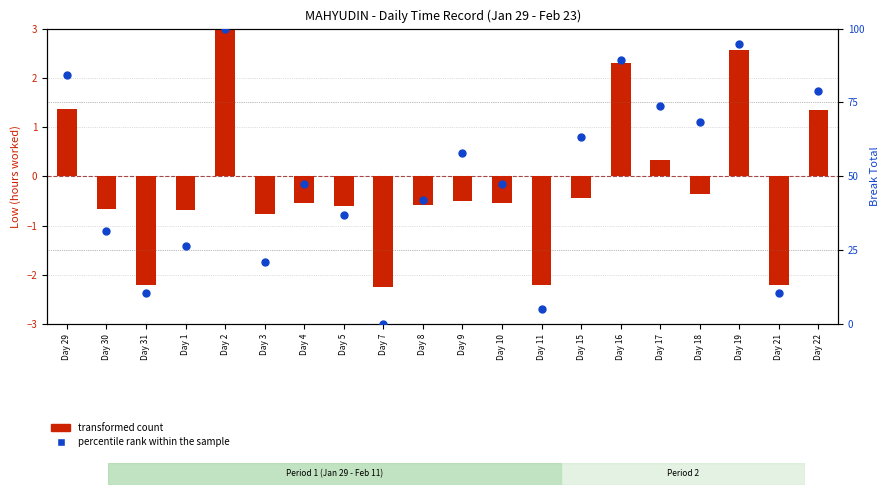

Which series has the largest total across all categories?

percentile rank within the sample